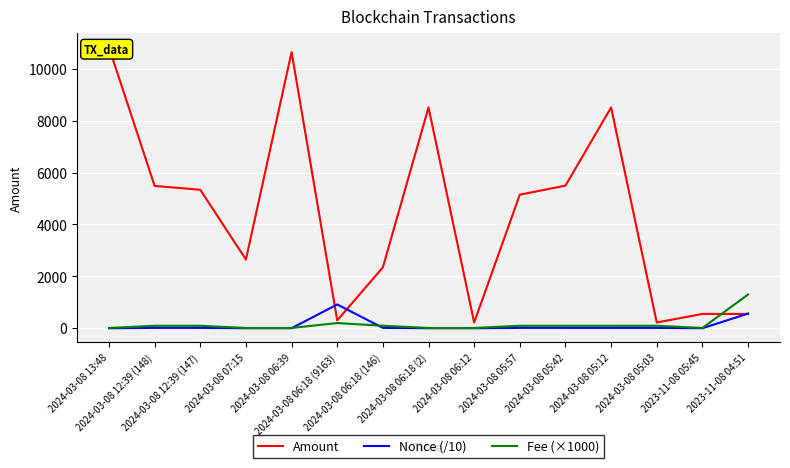

What is the approximate value of Fee (×1000) at 2024-03-08 12:39 (147)?

95.1